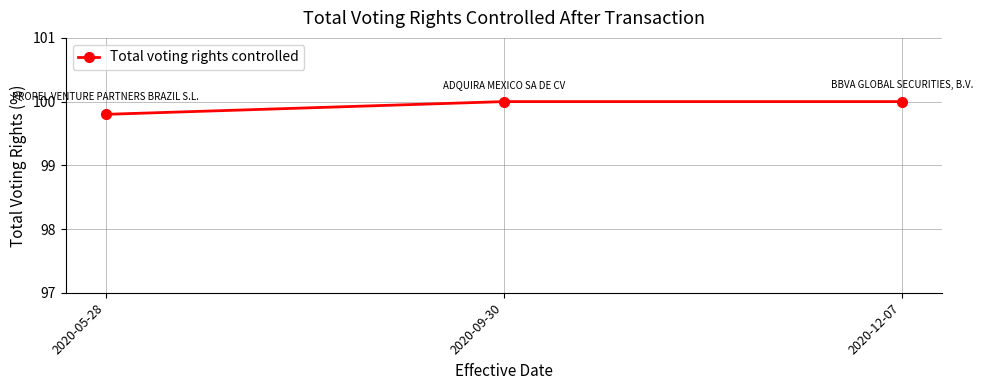

Does the chart have visible grid lines?

Yes